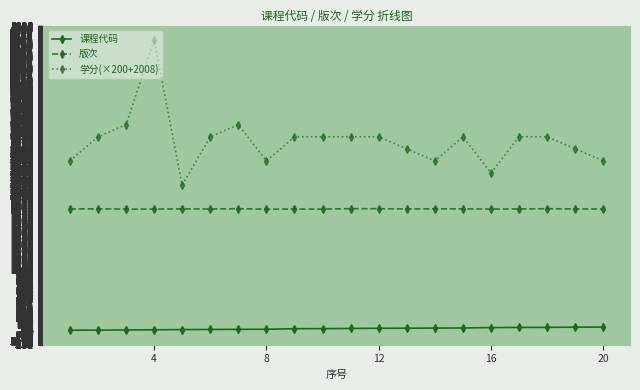

Rank the series by their average value, from highest to lowest.

学分(×200+2008), 版次, 课程代码